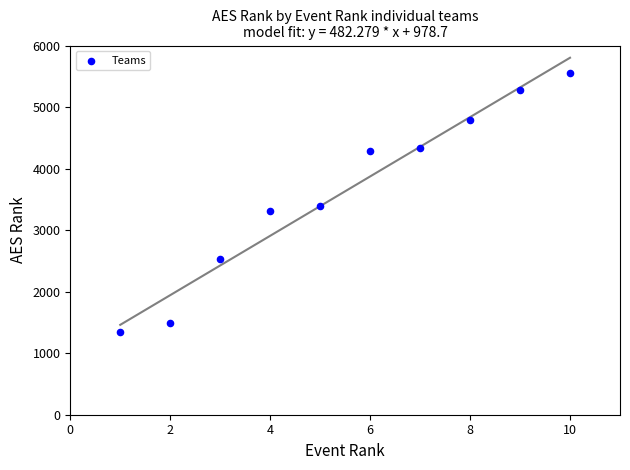

What Y value in the scatter plot is closest to 3446?

3385